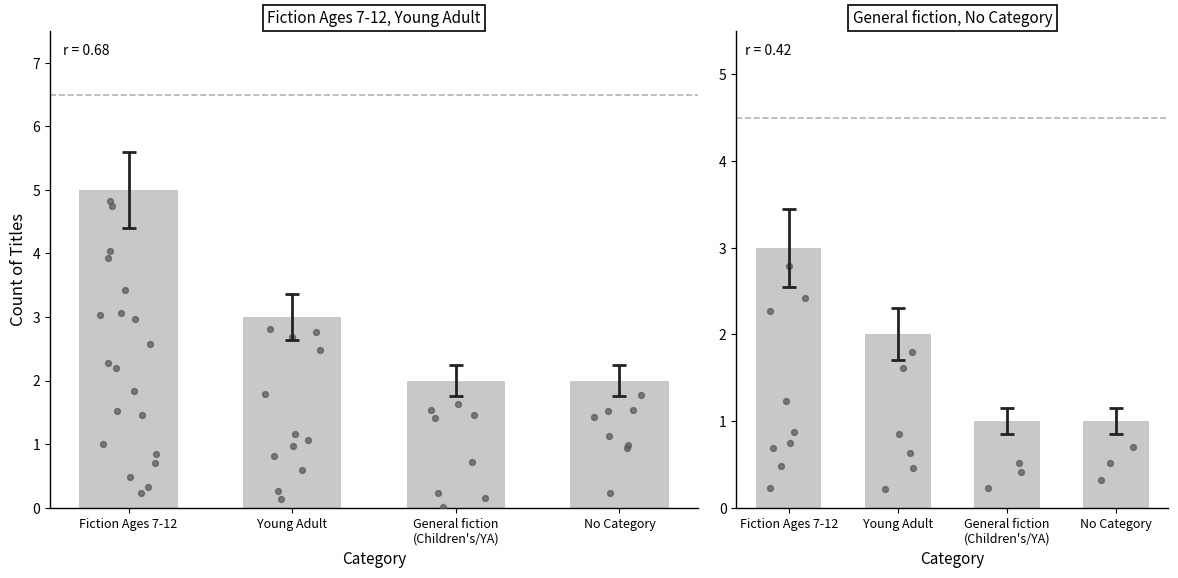

Which series has the largest total across all categories?

Fiction Ages 7-12